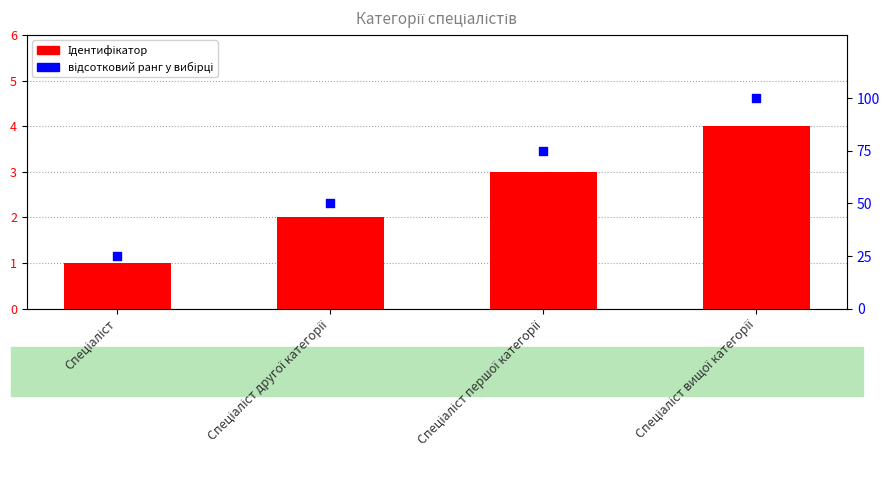

Which series has the largest total across all categories?

відсотковий ранг у вибірці